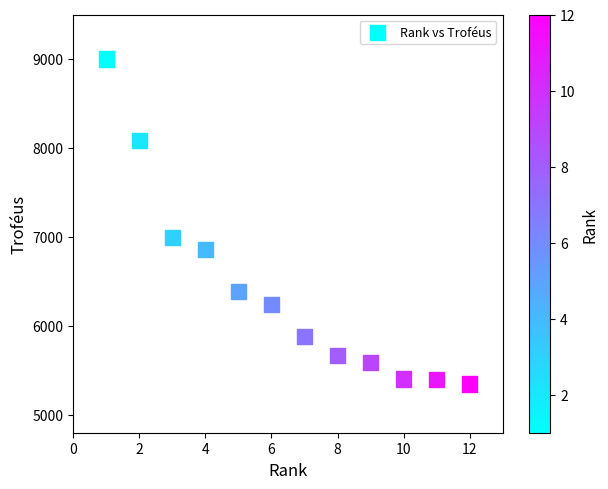

What is the range of Y values (max minus min)?

3652